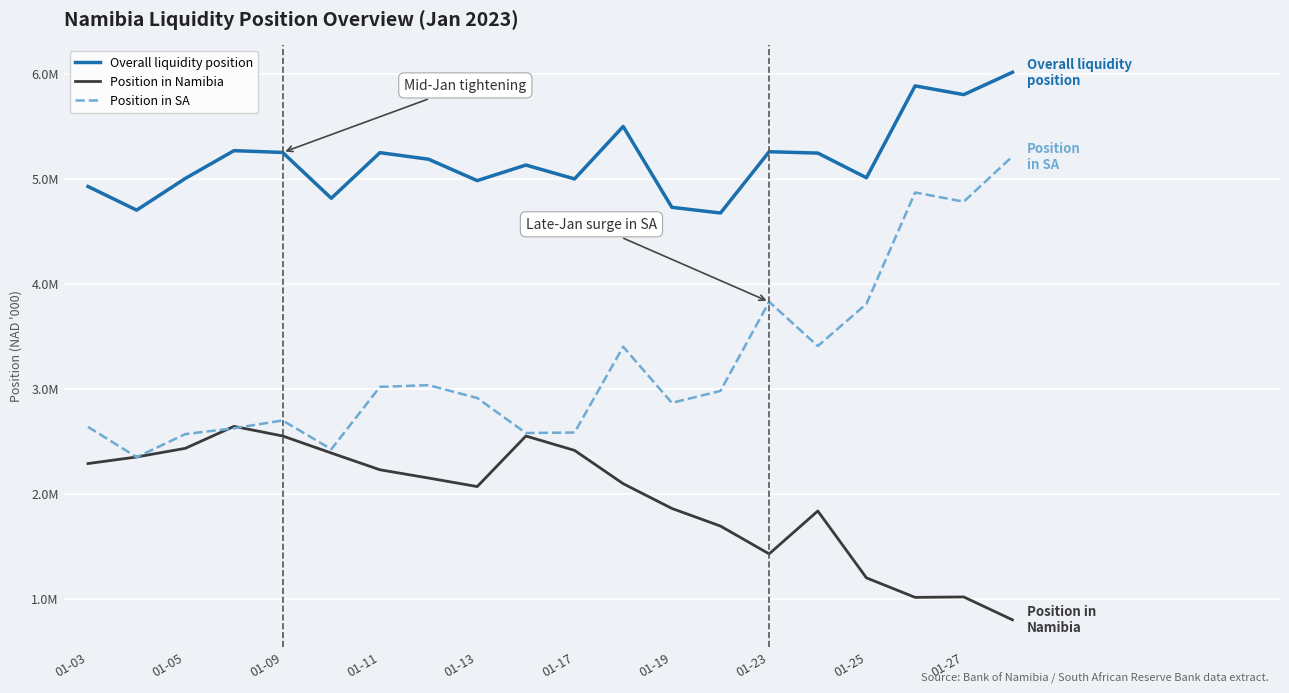

Where do Position in SA and Position in Namibia first cross each other?

01-03 and 01-05